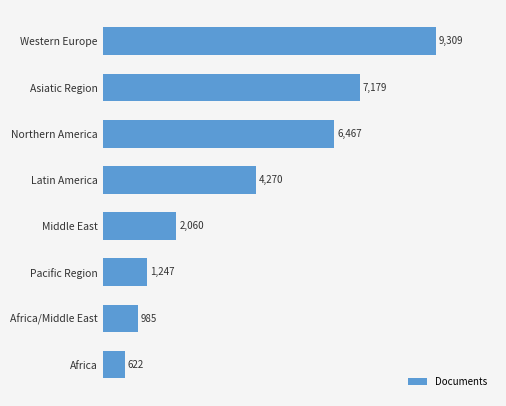

Reading bottom to top, list all the values displayed in this chart.

622	985	1247	2060	4270	6467	7179	9309